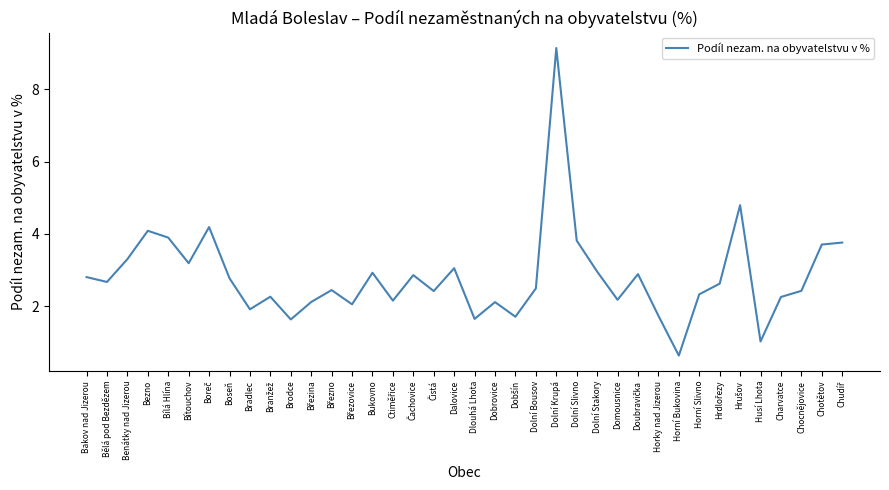

Which category has the highest value across all series?

Dolní Krupá